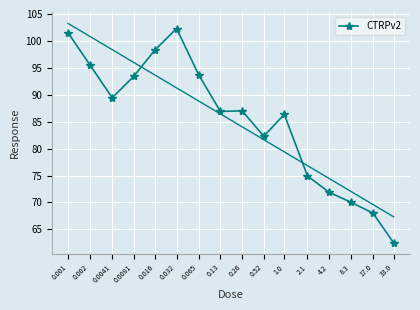

What is the value of the 9th point from the left?

87.0